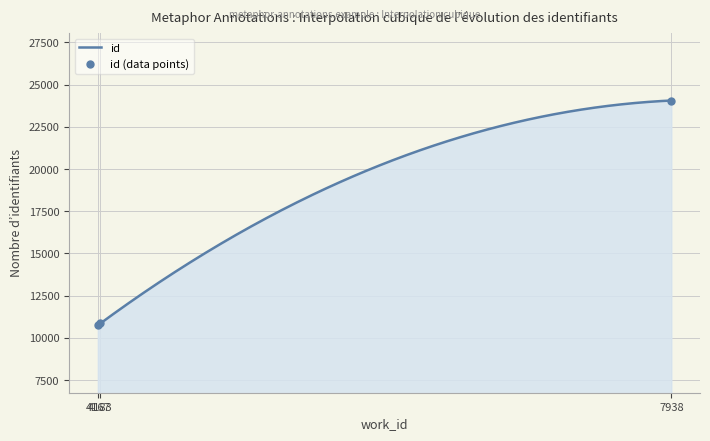

At which label does the data first exceed 10854?

7938